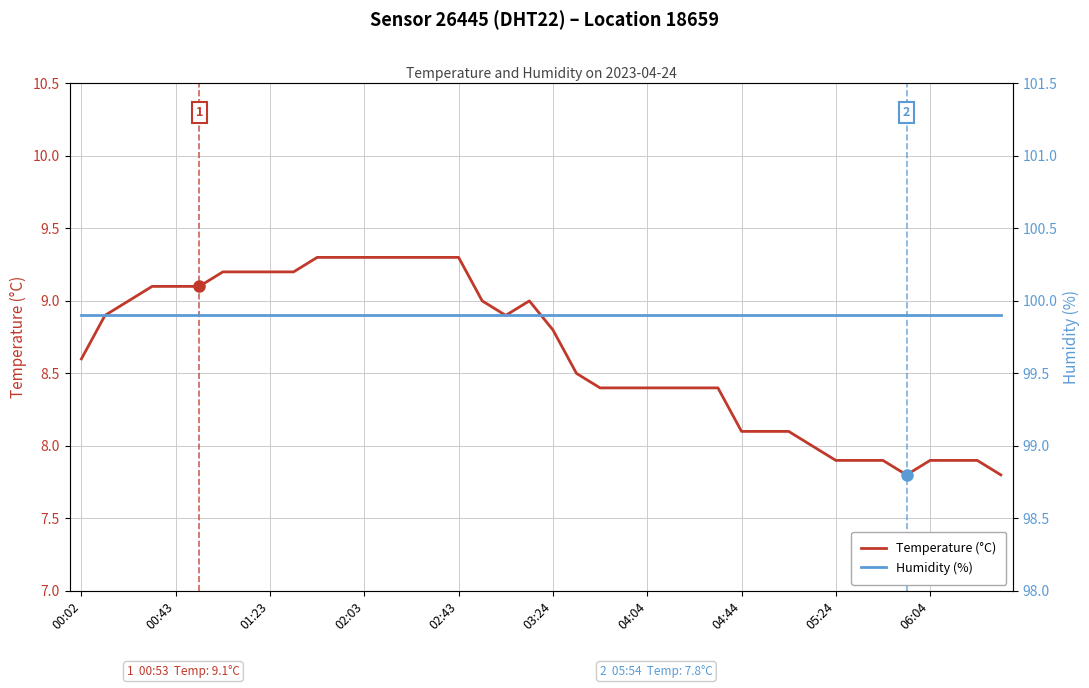

What value does the Humidity (%) series have at 15?

99.9